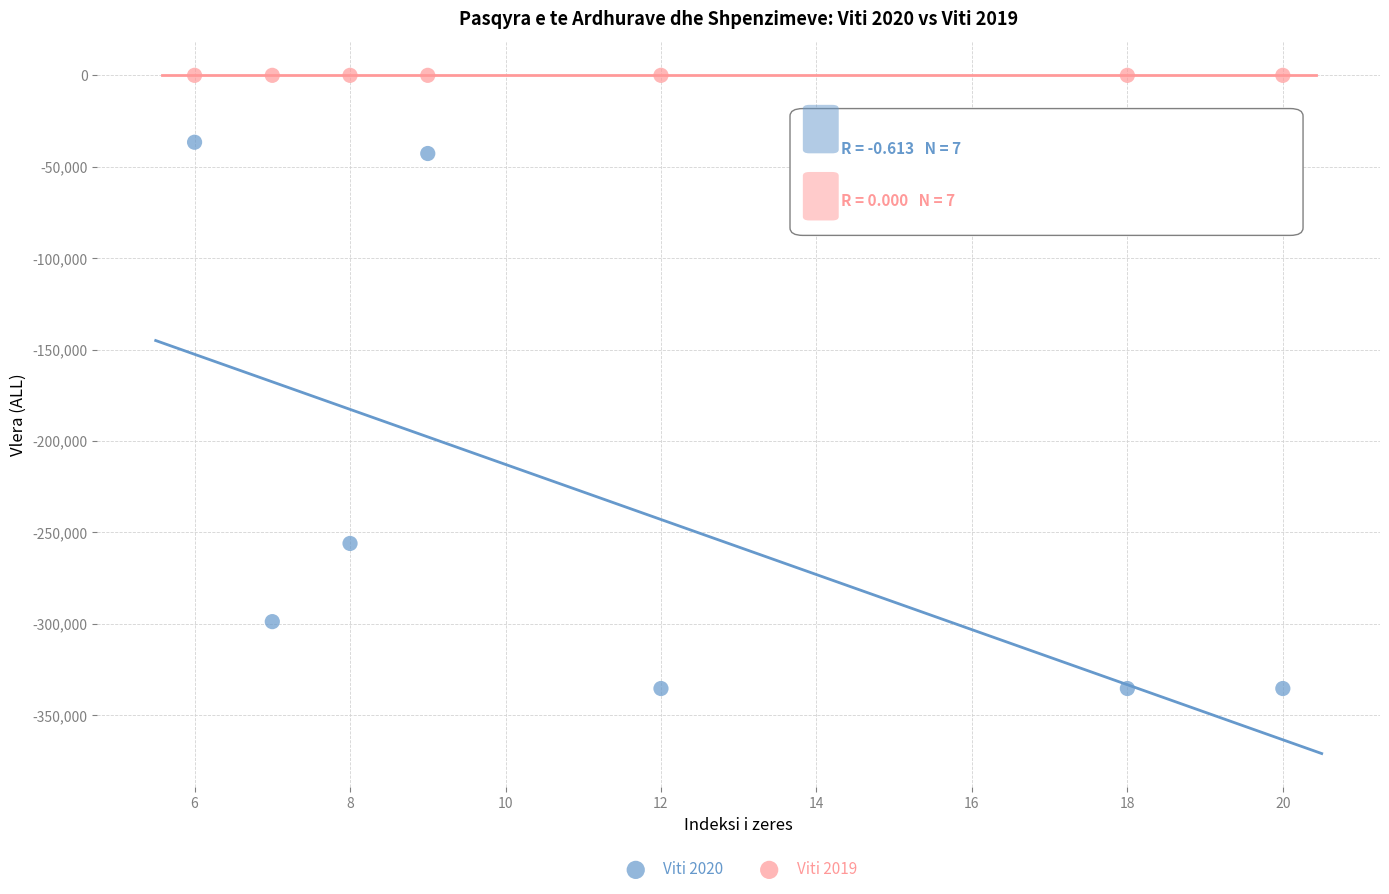

Across all series, what Y value is closest to -167666?

-256000